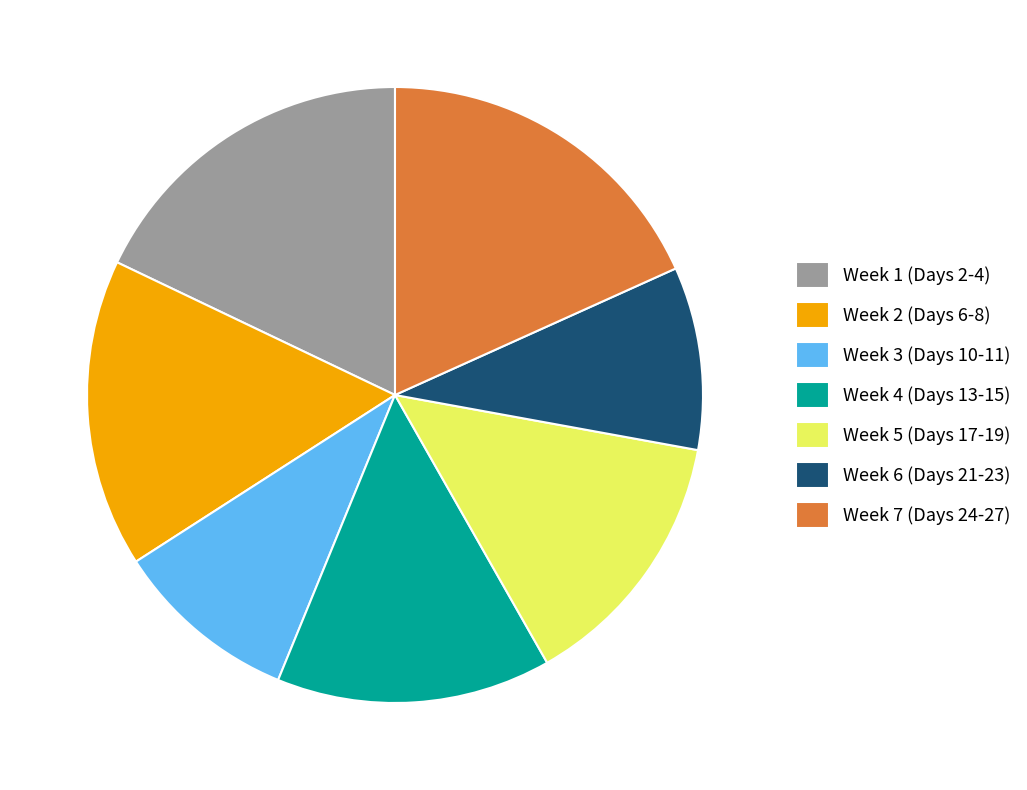

Approximately how many times larger is the value at Week 1 (Days 2-4) compared to Week 3 (Days 10-11)?

1.8